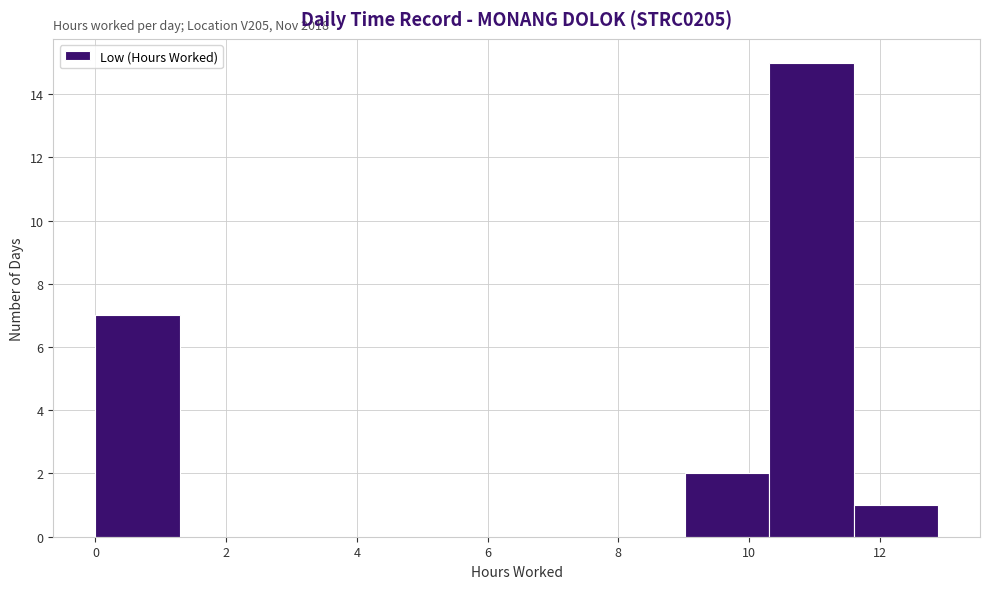

Over which range of the x-axis is the bar tallest?

10.4 to 11.6